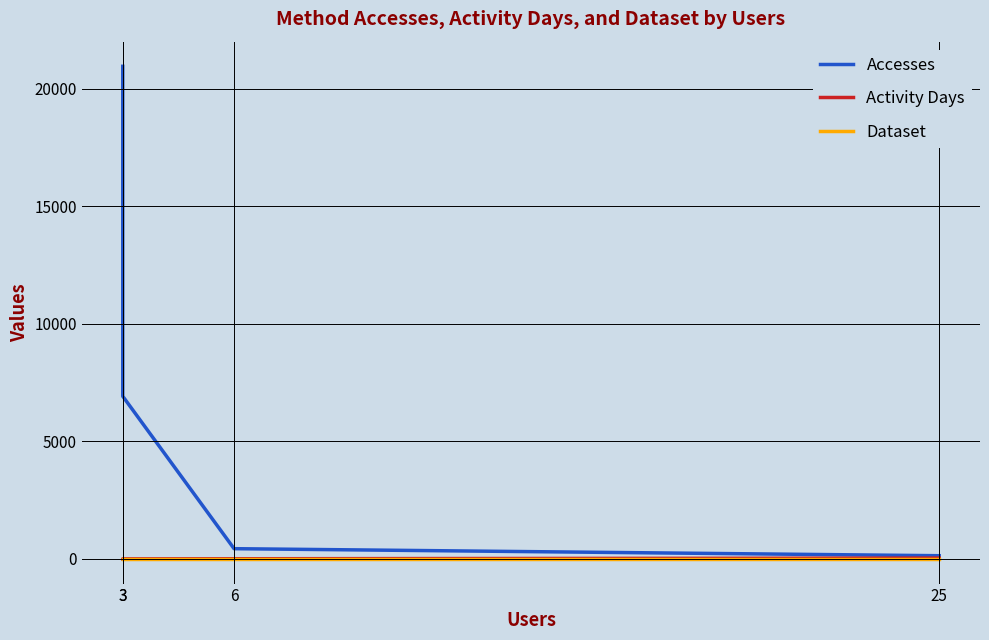

What is the difference between the highest and lowest values at 3?

6922